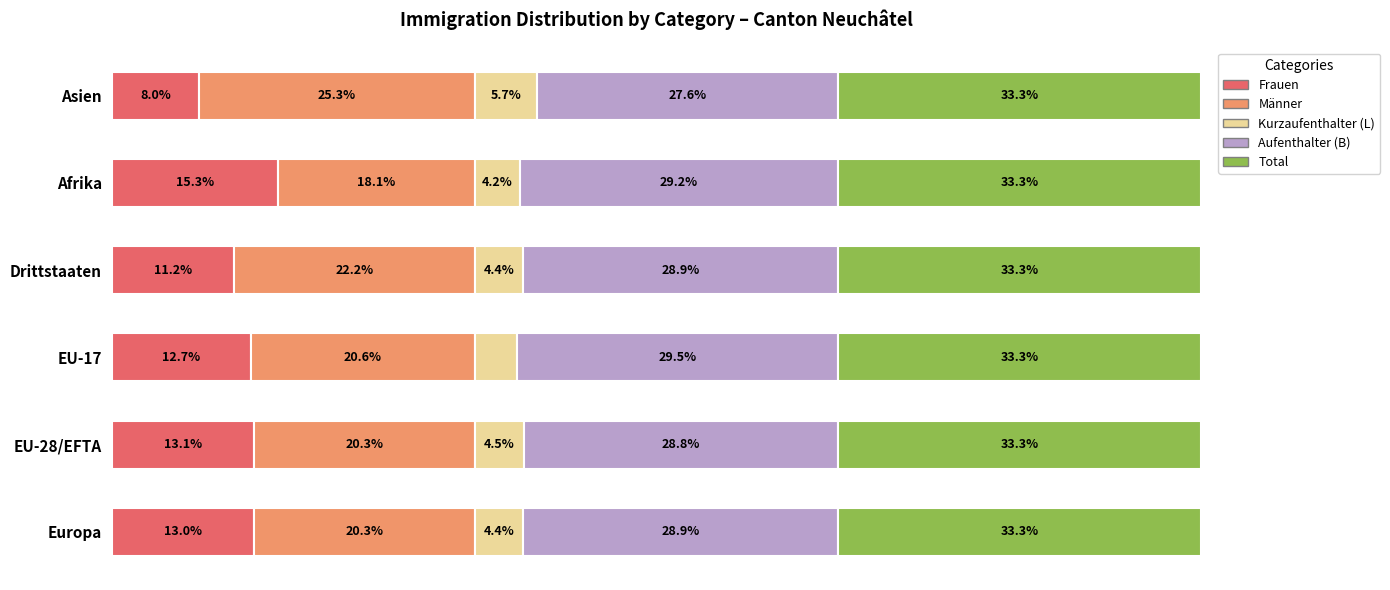

At which label does Frauen reach its minimum?

Asien